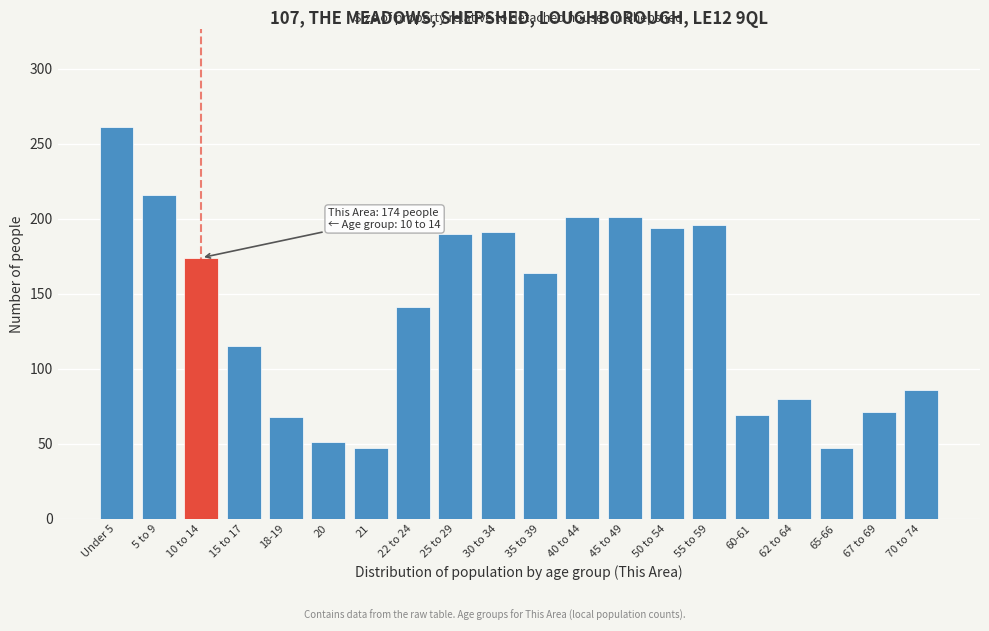

What is the ratio of the value at 40 to 44 to the value at 65-66?

4.3